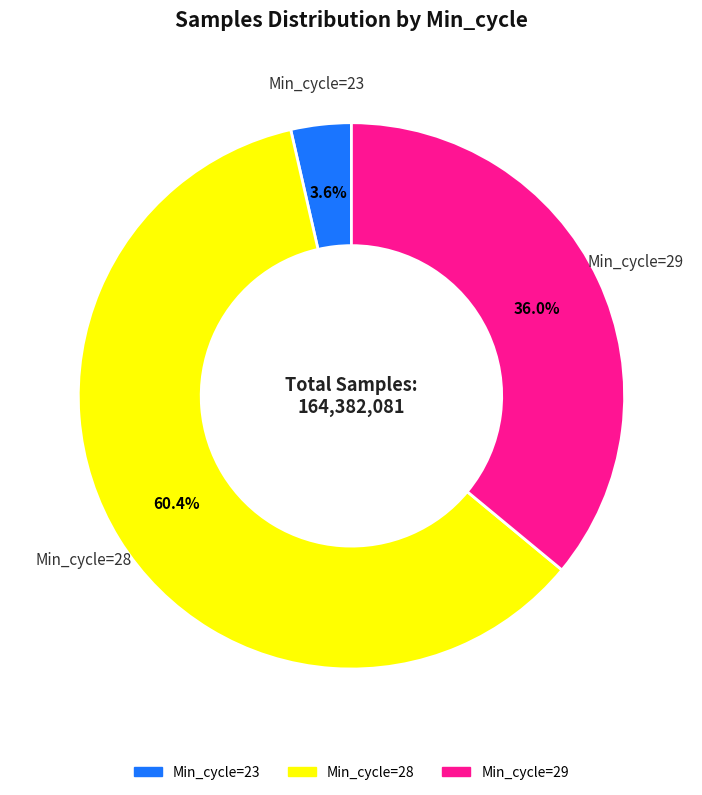

Is there a majority slice in this chart?

Yes